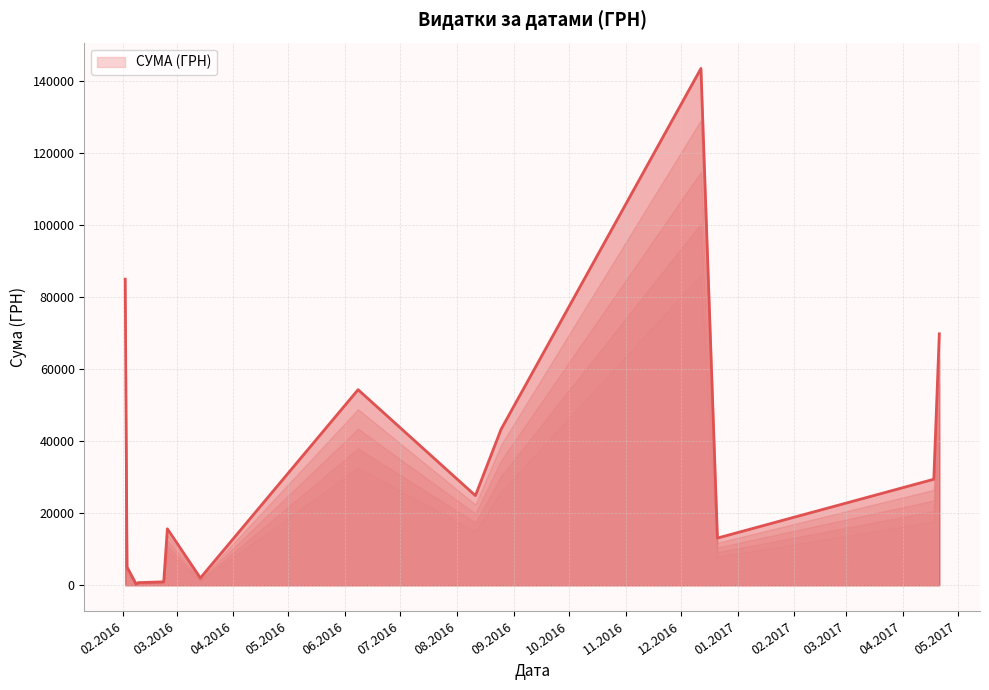

What is the difference between the maximum and minimum values?

143296.7